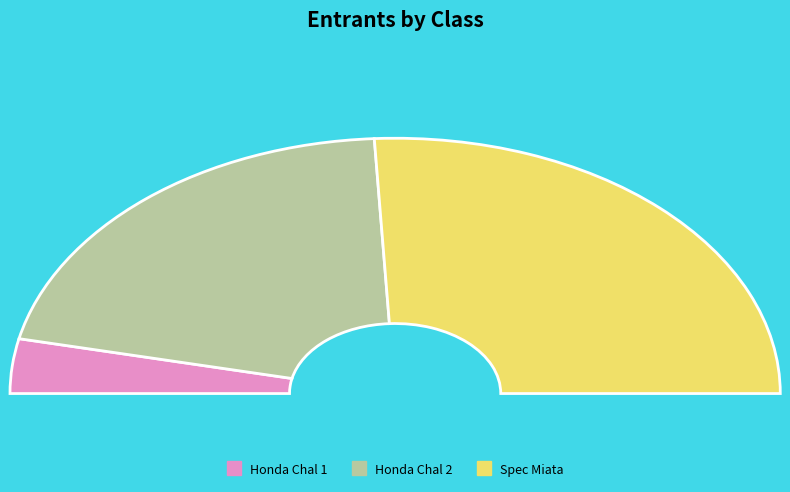

To the nearest percent, what is the combined percentage of Honda Chal 1 and Spec Miata?

55%